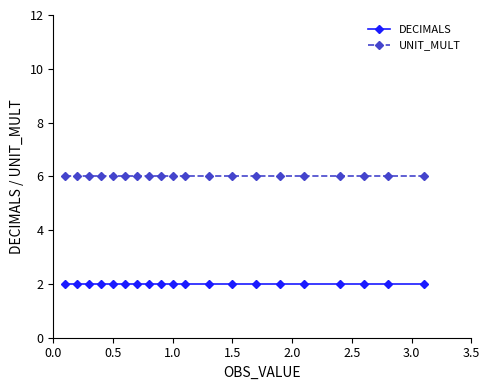

What is the minimum value for UNIT_MULT?

6